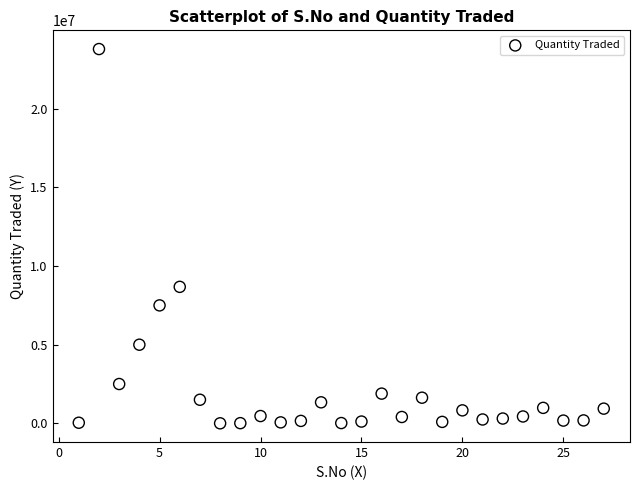

What is the range of Y values (max minus min)?

23797376.6